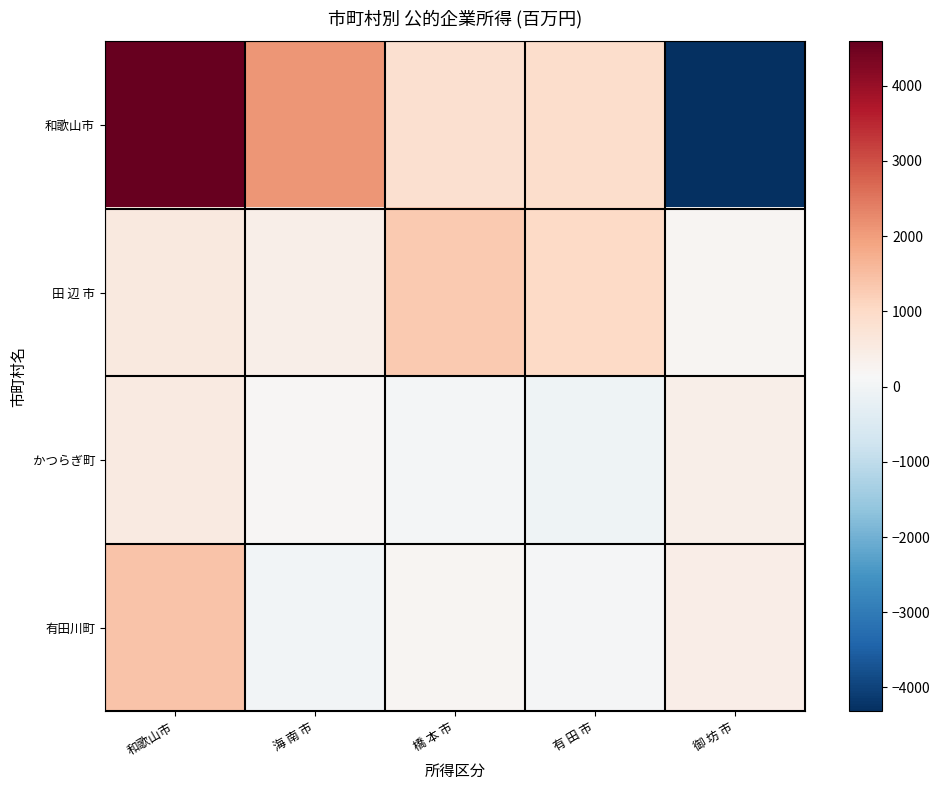

What is the smallest value displayed?

-4319.4